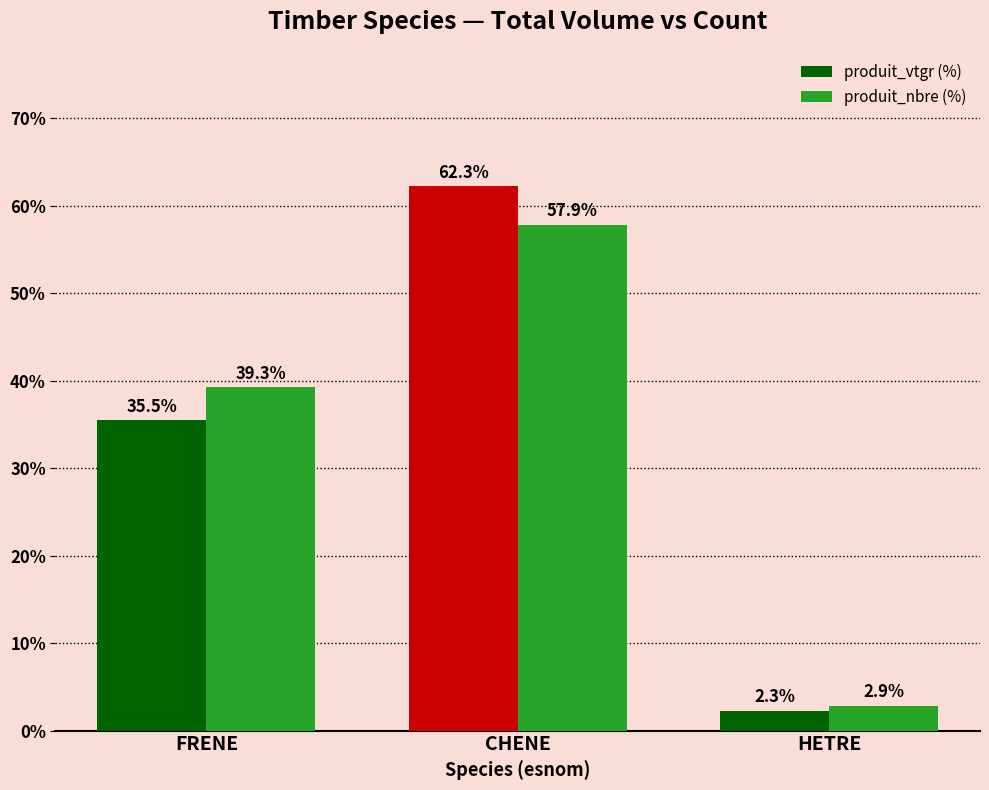

How many data points in produit_nbre (%) are above 39?

2